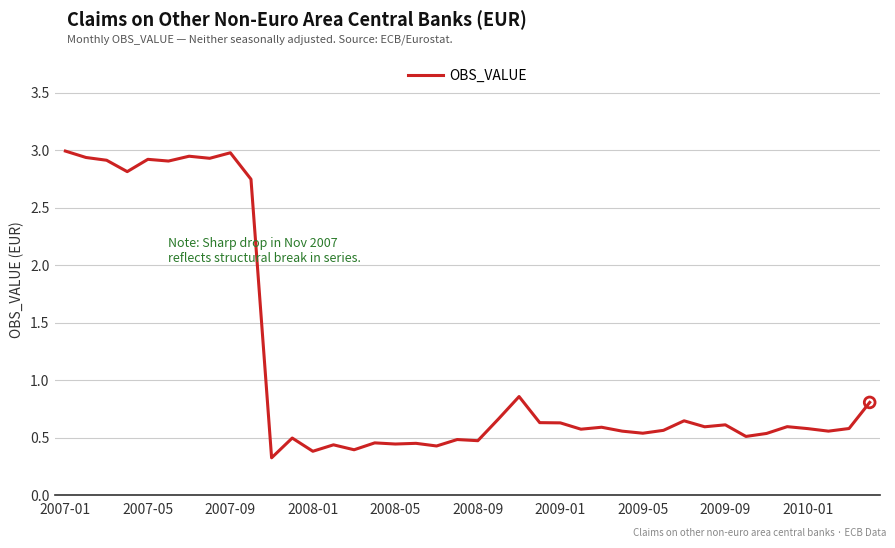

What is the greatest value displayed?

3.0